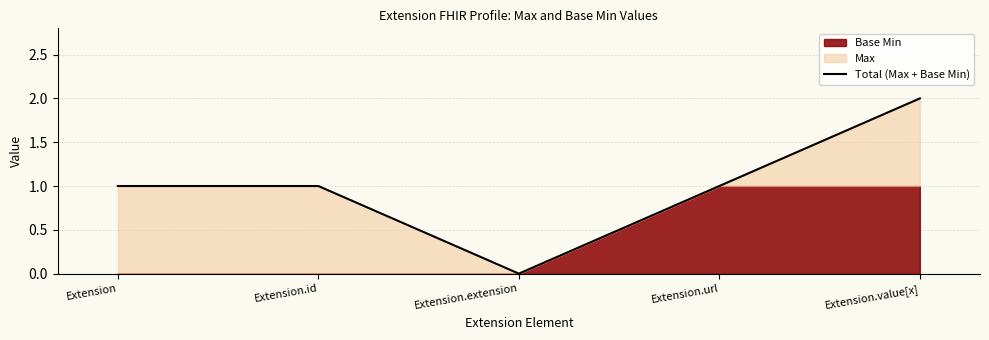

What position from the right is Extension.url?

2